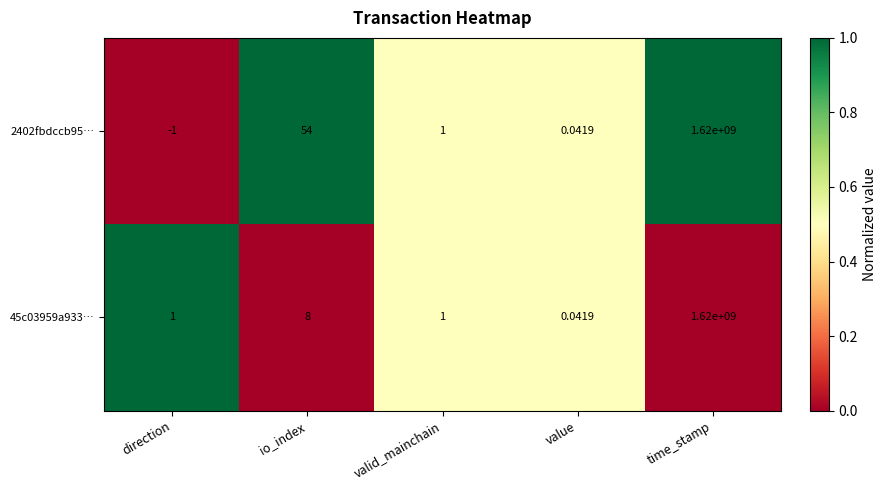

Which series has the largest total across all categories?

2402fbdccb95…